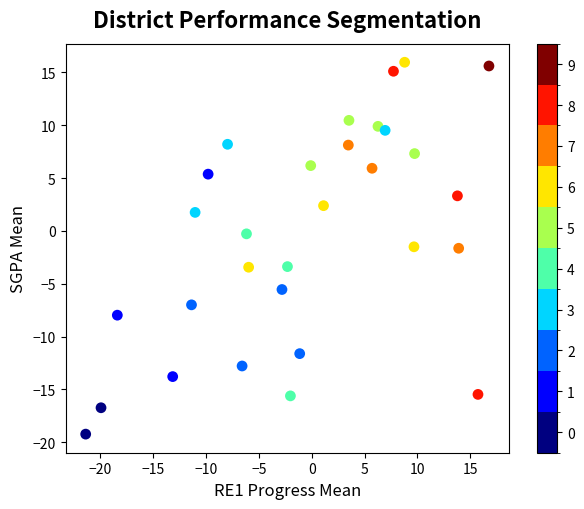

What is the range of Y values (max minus min)?

35.2